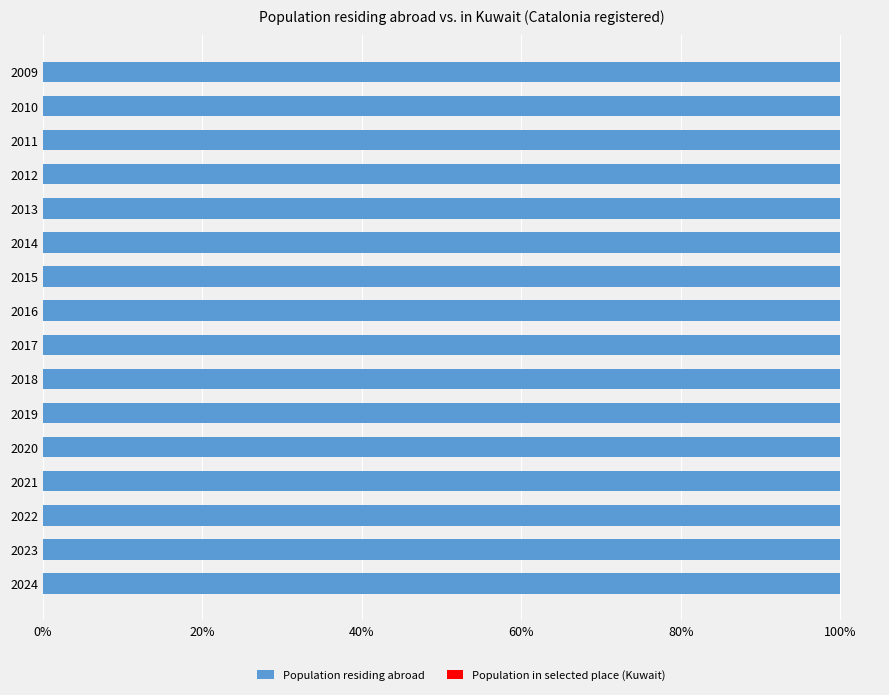

The value of Population residing abroad at 2019 is 178.2. True or false?

False